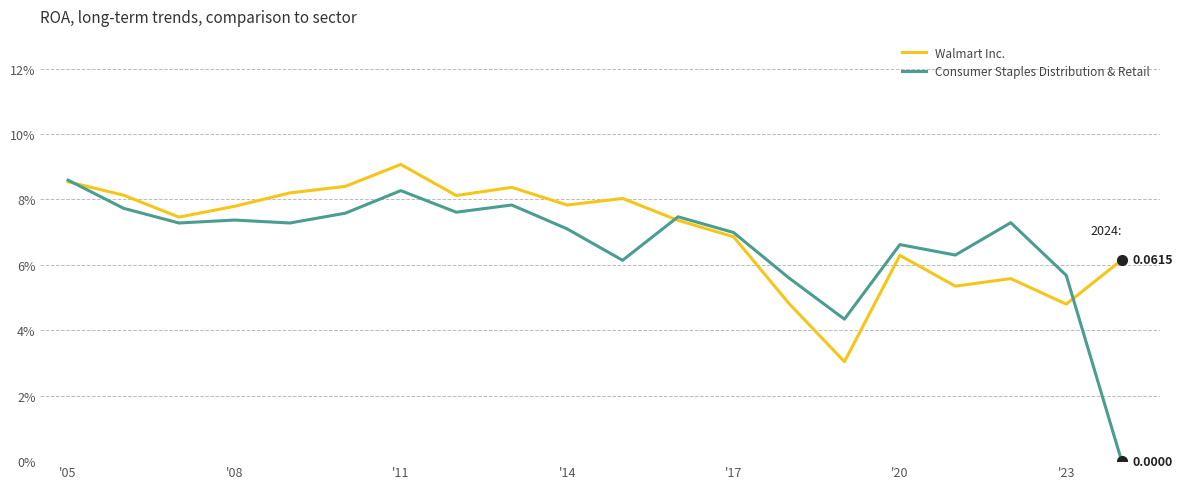

Is this an area chart (filled region under the line)?

No